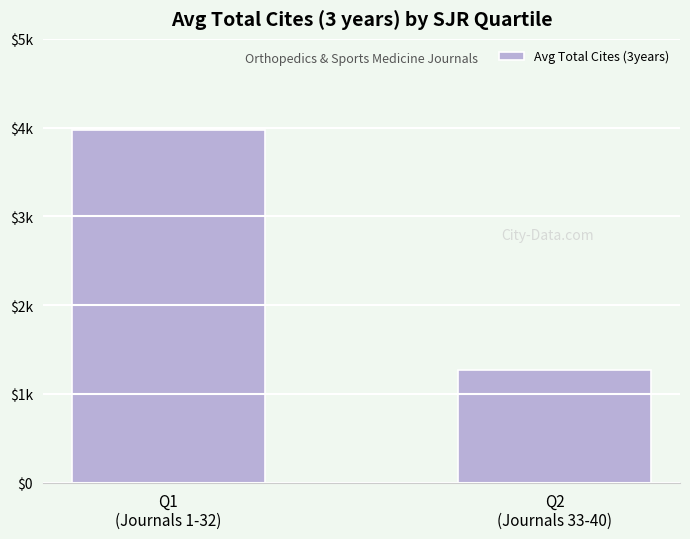

Are the bars horizontal?

No